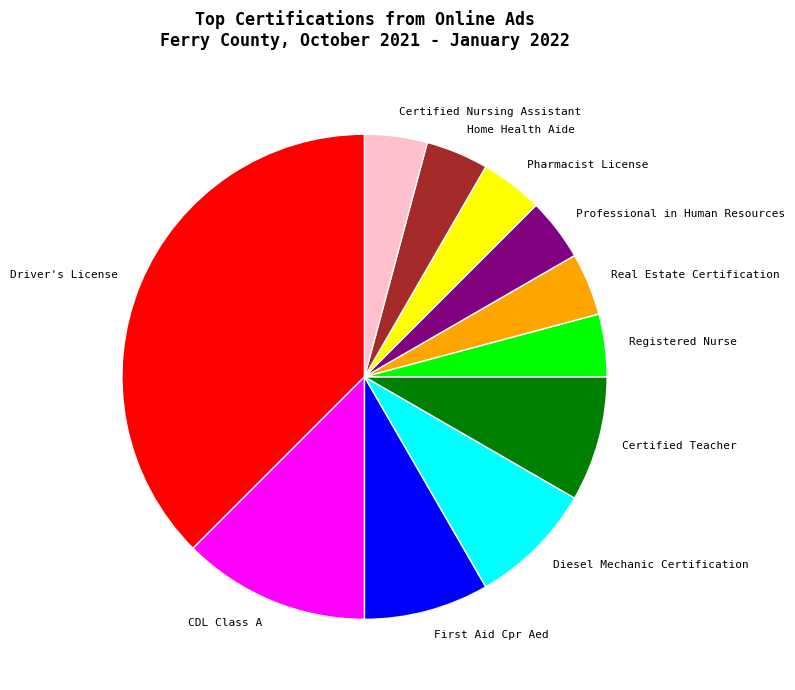

Combined, do CDL Class A and Registered Nurse account for over 50%?

No